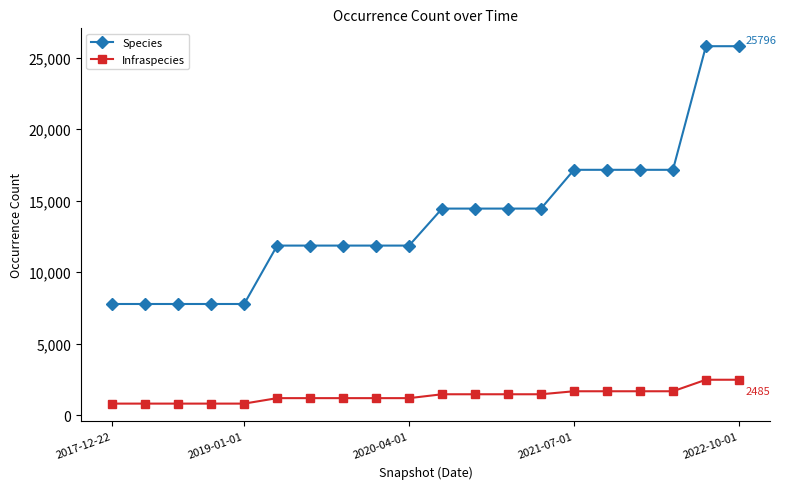

How many Species values are between 11861 and 17157?

13